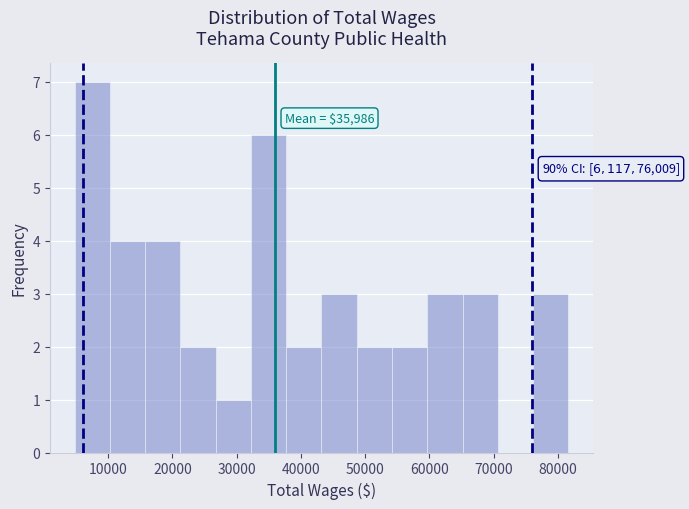

Over which range of the x-axis is the bar tallest?

5000 to 10000